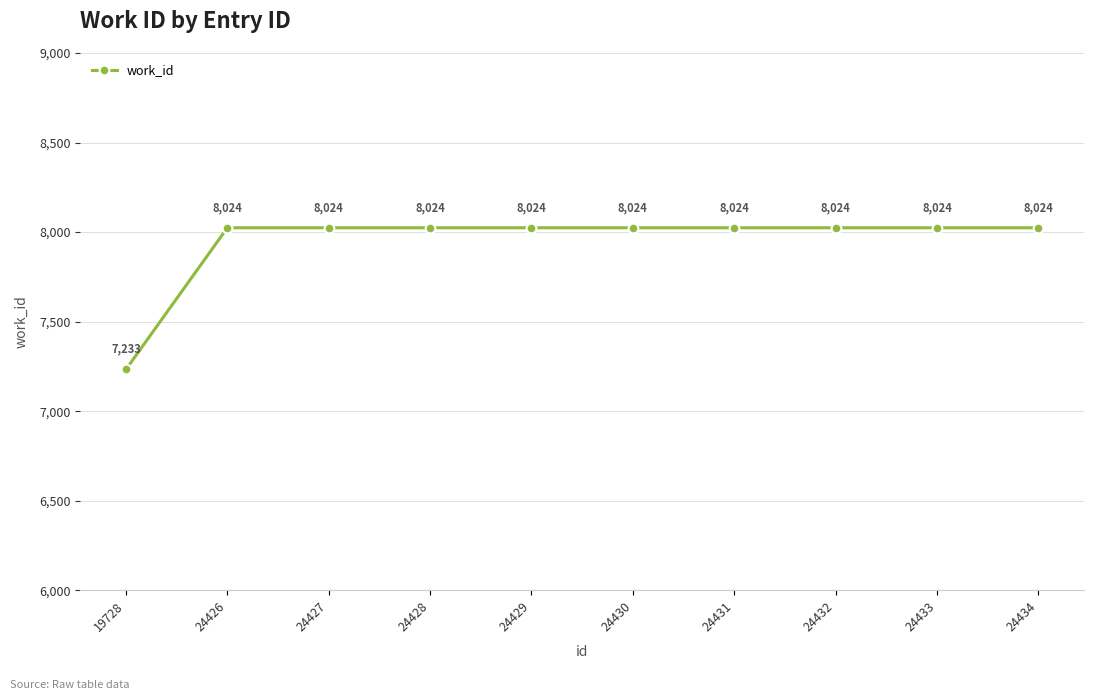

How many categories are shown in the chart?

10